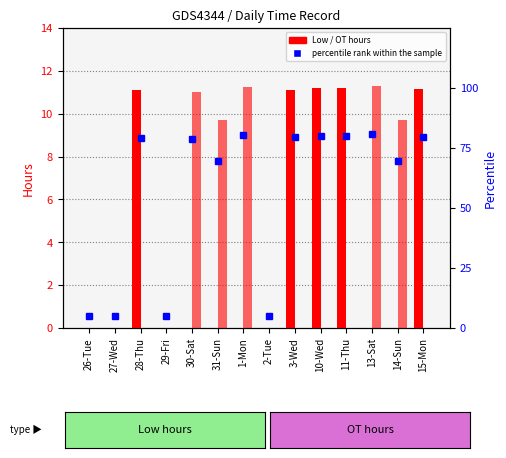

Count the number of data series in this chart.

3